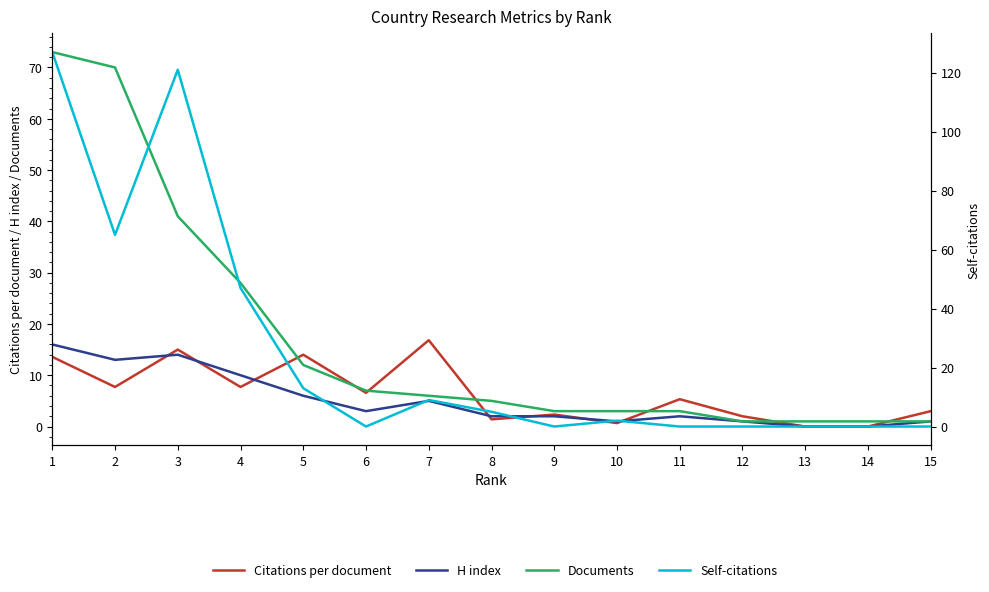

What are all the series names shown in the legend?

Citations per document, H index, Documents, Self-citations